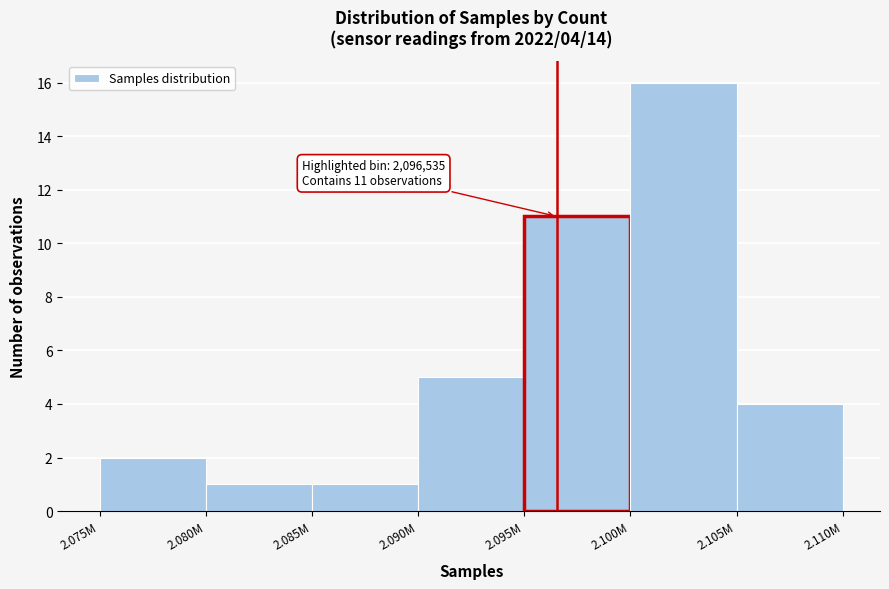

Reading left to right, transcribe all the data shown in this chart.

2.075M=2	2.080M=1	2.085M=1	2.090M=5	2.095M=11	2.100M=16	2.105M=4